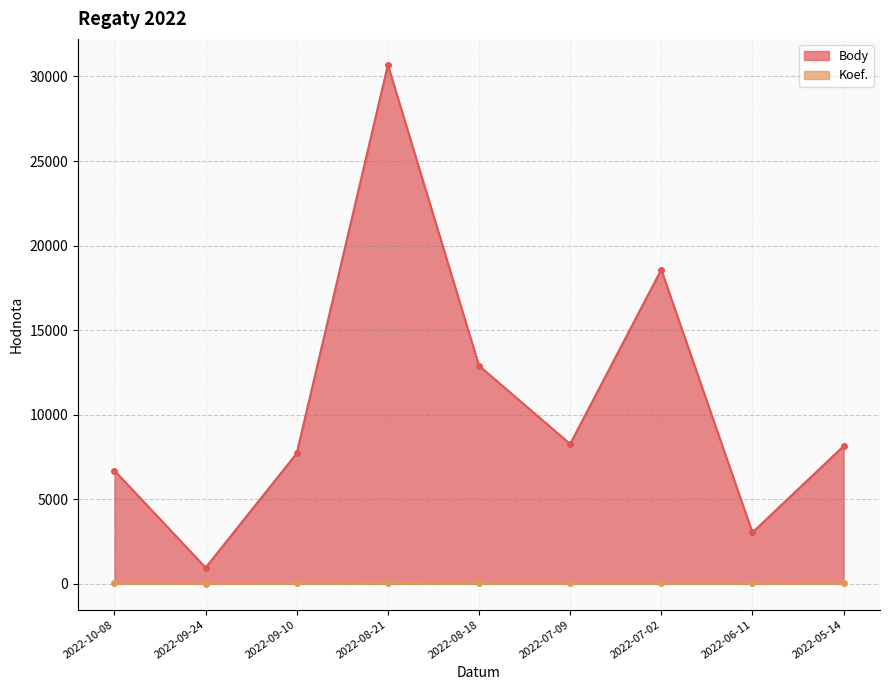

What is the sum of the Koef. values at 2022-05-14 and 2022-08-21?

43